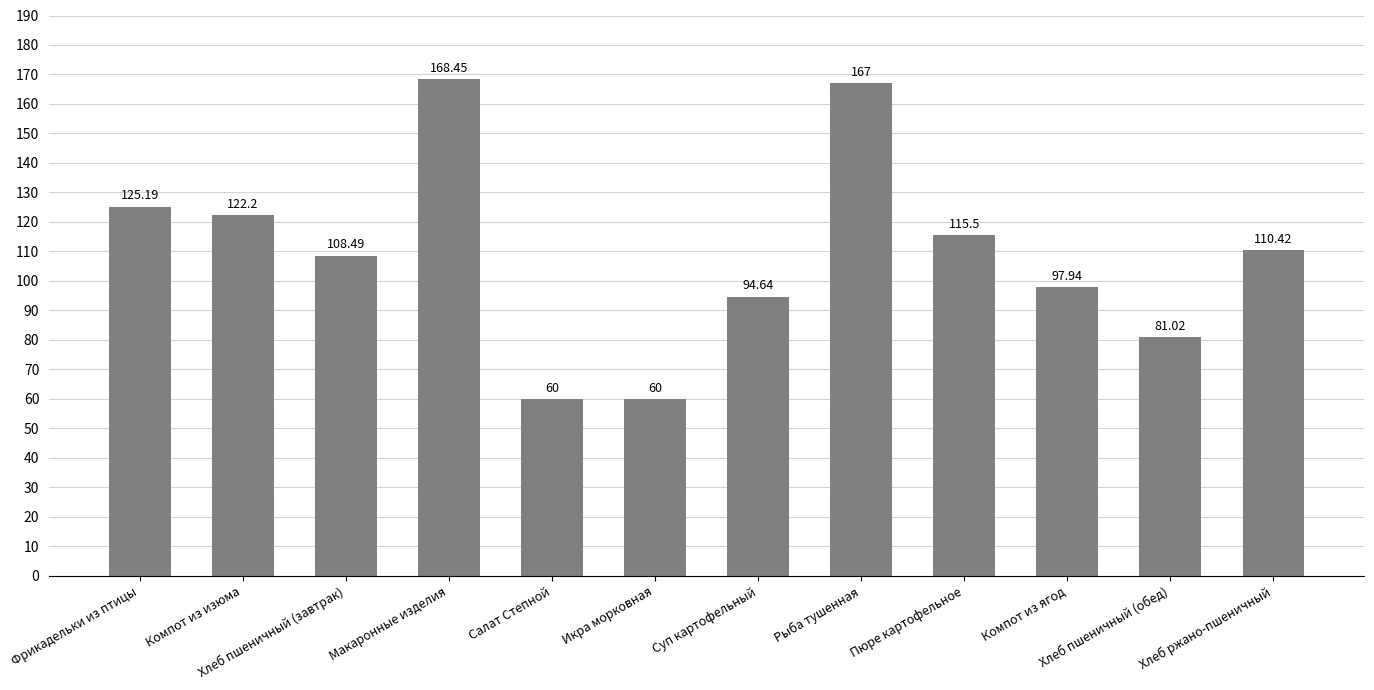

What is the approximate value at Рыба тушенная?

167.0